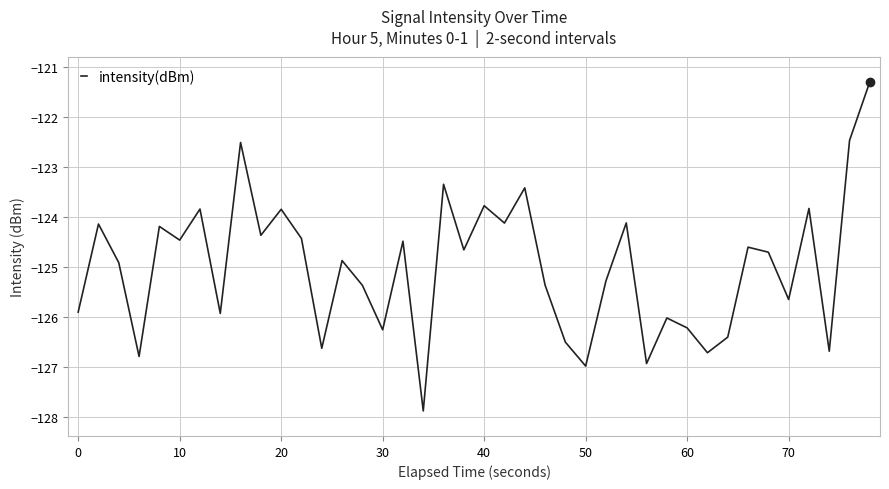

What is the maximum value shown in the chart?

-121.3